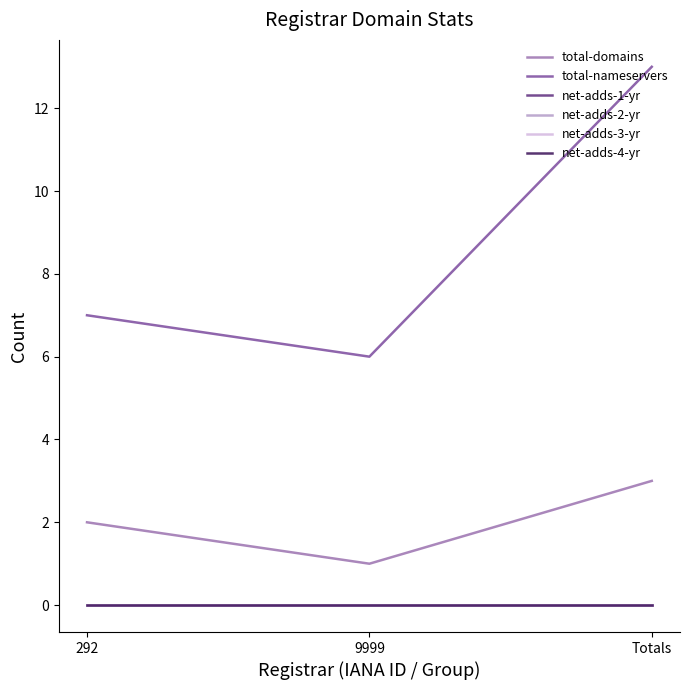

What is the lowest value of the total-nameservers series?

6